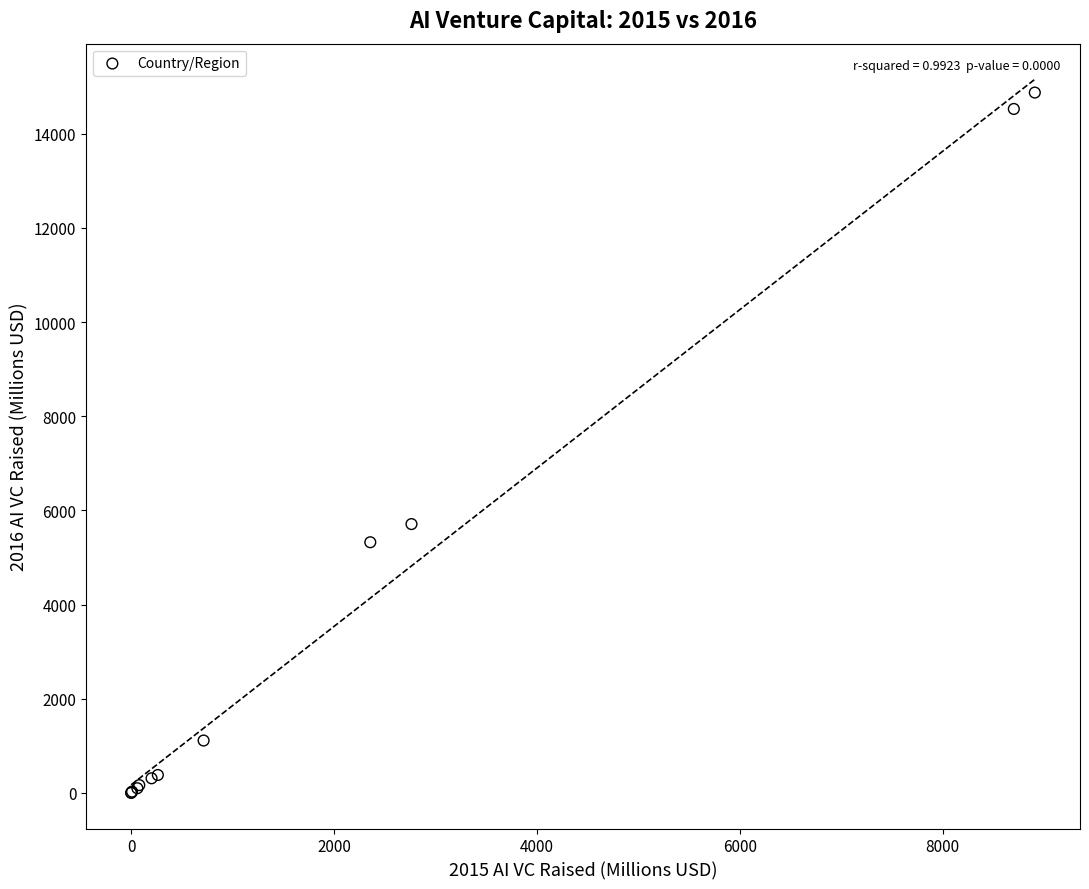

What Y value in the scatter plot is closest to 7437?

5709